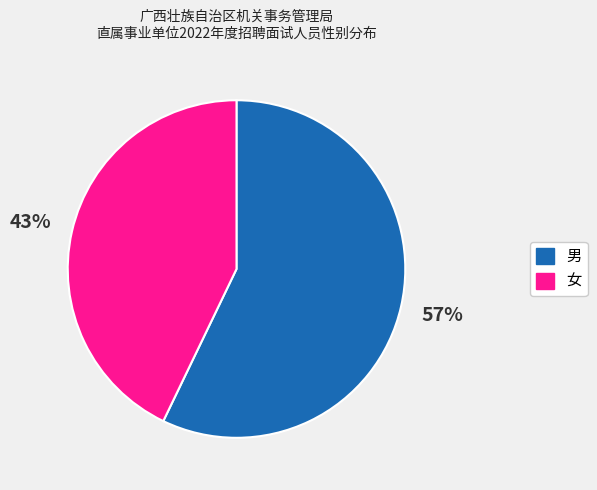

What is the majority slice?

男